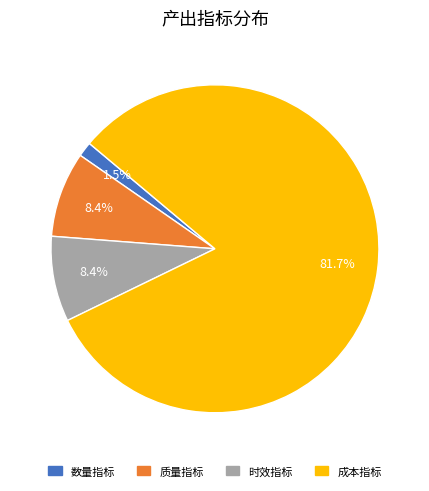

Between 成本指标 and 质量指标, which is larger?

成本指标